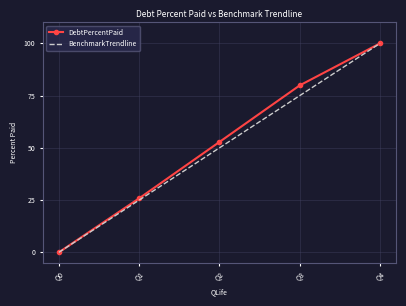

Read the BenchmarkTrendline value at Q2.

50.0